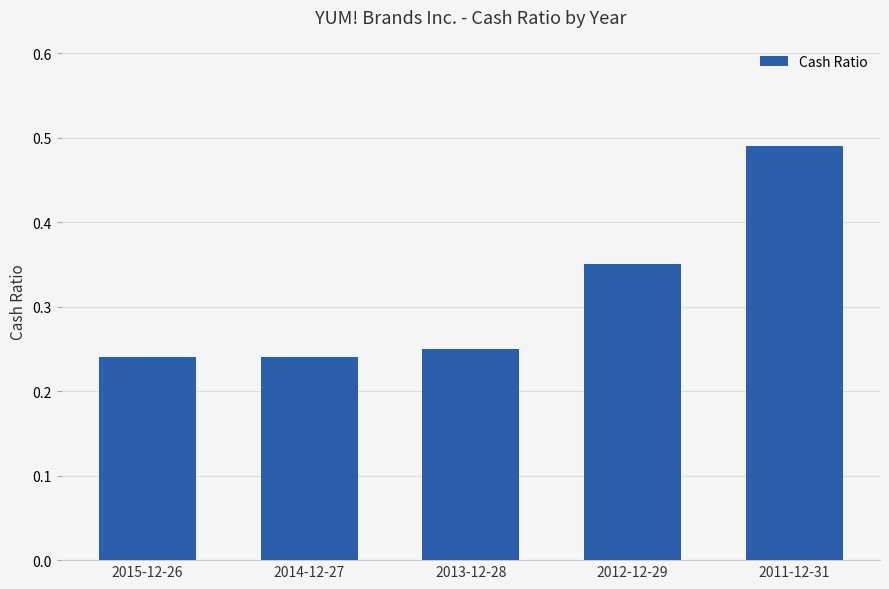

What is the sum of all values?

1.6